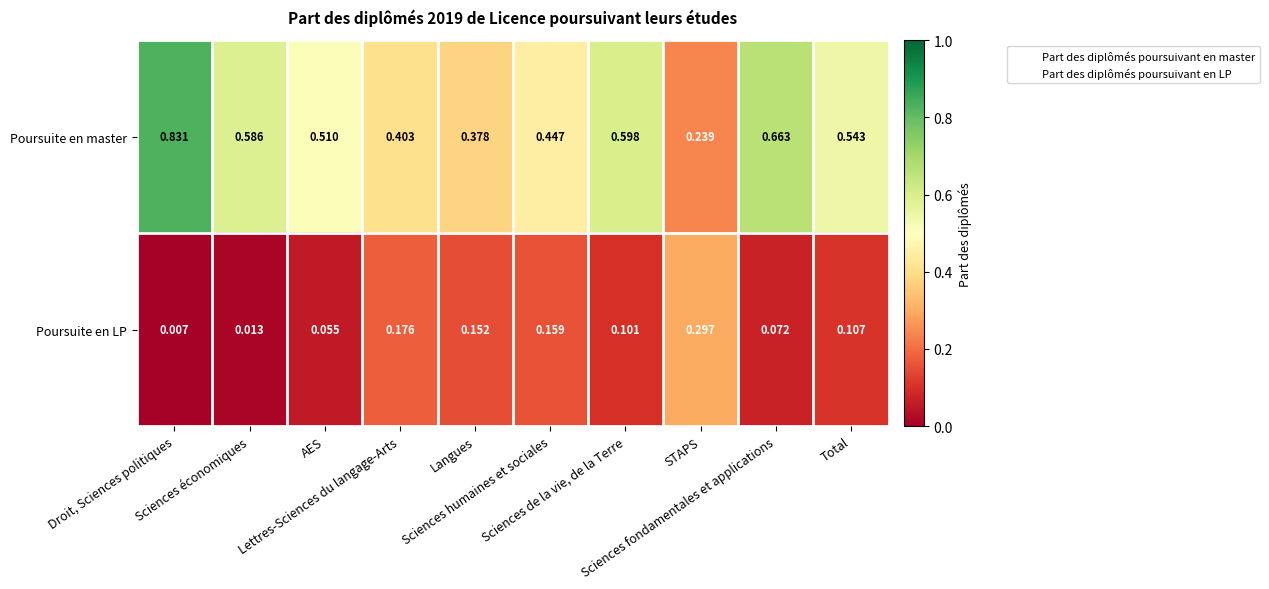

At how many categories does at least one series exceed 0?

10